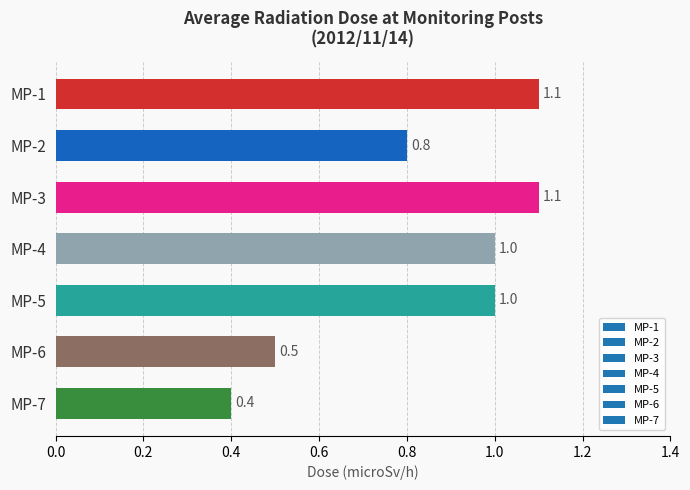

What is the greatest value displayed?

1.1